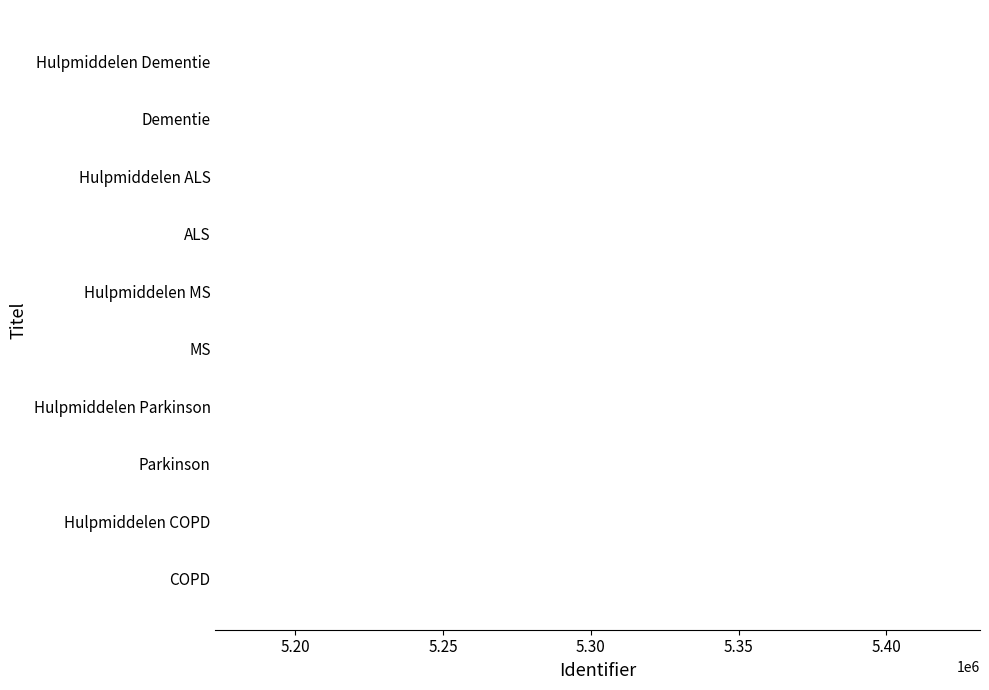

What is the ratio of the value at Hulpmiddelen COPD to the value at Hulpmiddelen MS?

1.0